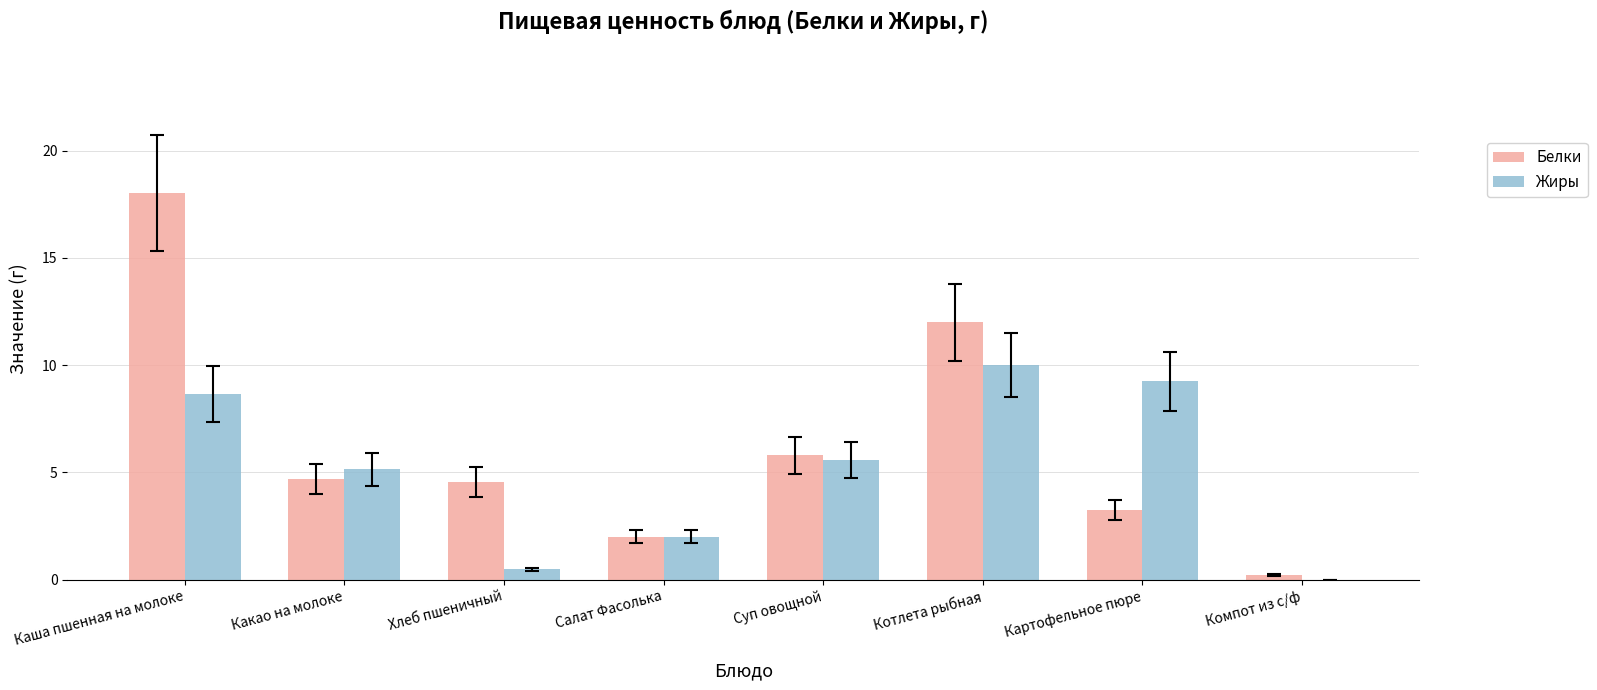

At which category is the sum across all series the highest?

Каша пшенная на молоке